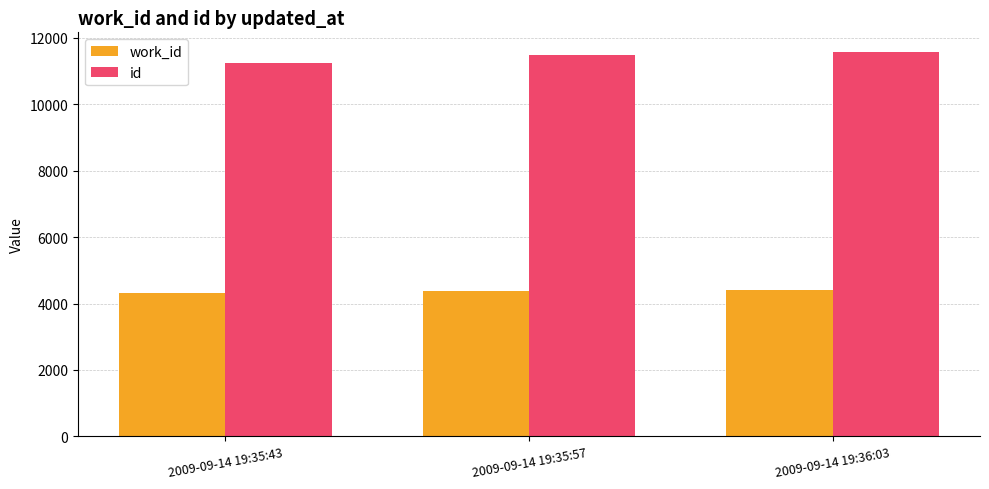

What is the minimum value for id?

11249